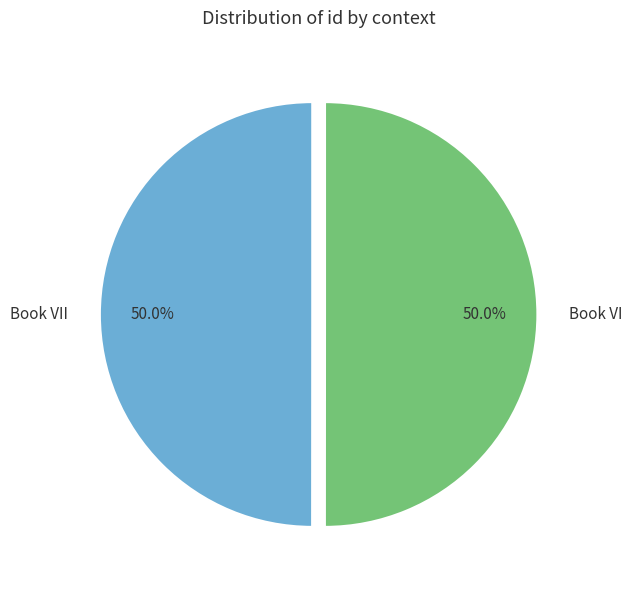

What is the ratio of the value at Book VII to the value at Book VI?

1.0